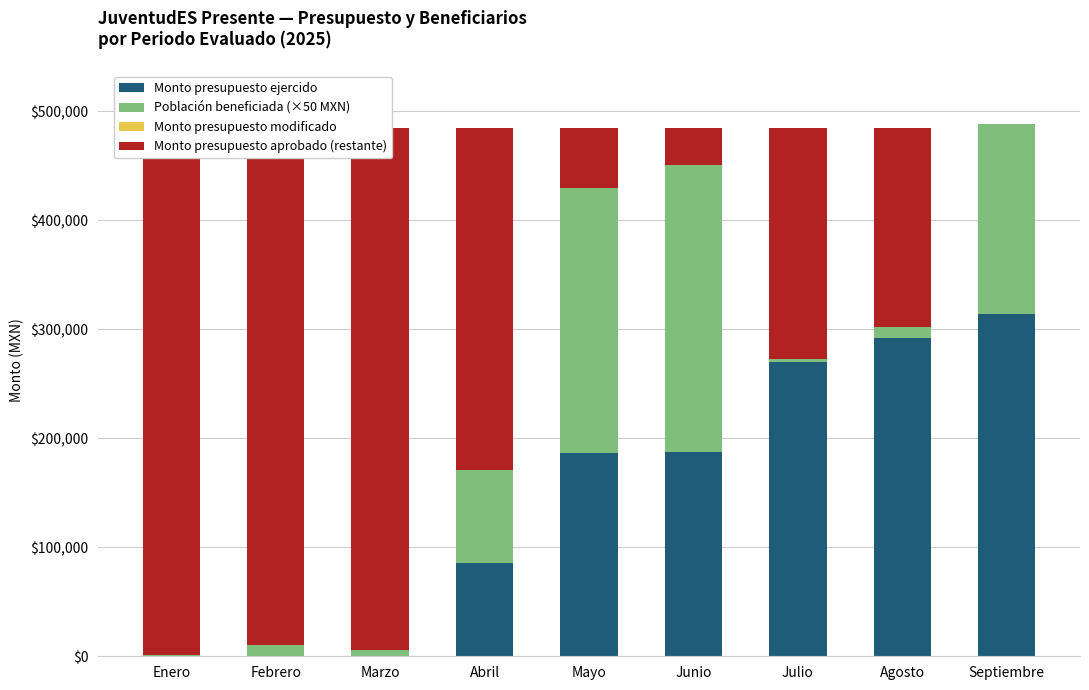

True or false: Monto presupuesto ejercido has a value of 99071.2 at Mayo.

False